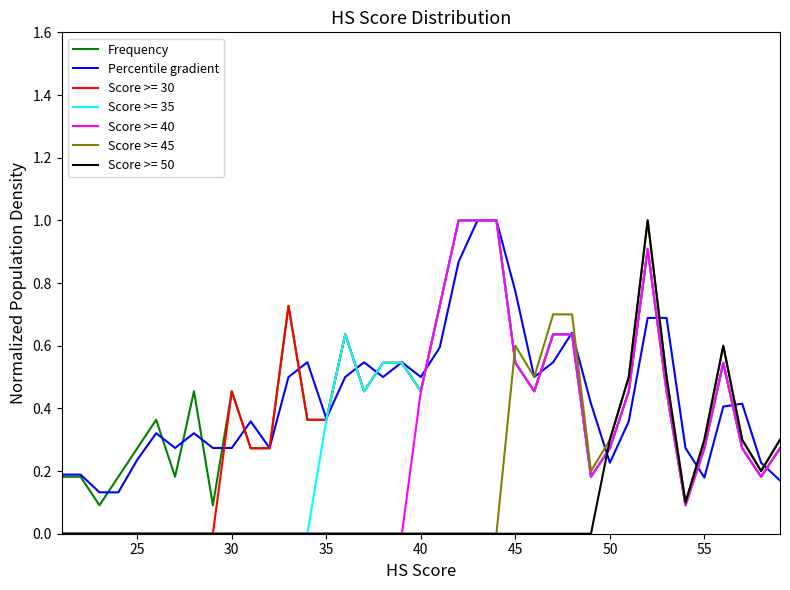

What is the maximum value shown in the chart?

1.0